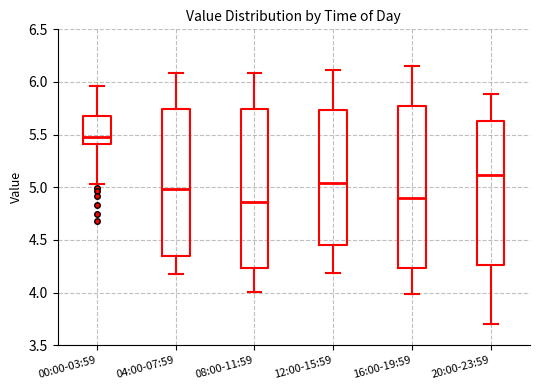

Reading left to right, read every box against the y-axis: the position of its median line, the range the box covers, and the ends of its whiskers. The values are not printed on the chart, so give them approximately, as read against the axis.

00:00-03:59: median 5.50, box 5.40 to 5.70, whiskers 5.05 to 5.95
04:00-07:59: median 5.00, box 4.35 to 5.75, whiskers 4.20 to 6.10
08:00-11:59: median 4.85, box 4.25 to 5.75, whiskers 4.00 to 6.10
12:00-15:59: median 5.05, box 4.45 to 5.75, whiskers 4.20 to 6.10
16:00-19:59: median 4.90, box 4.25 to 5.75, whiskers 4.00 to 6.15
20:00-23:59: median 5.10, box 4.25 to 5.65, whiskers 3.70 to 5.90